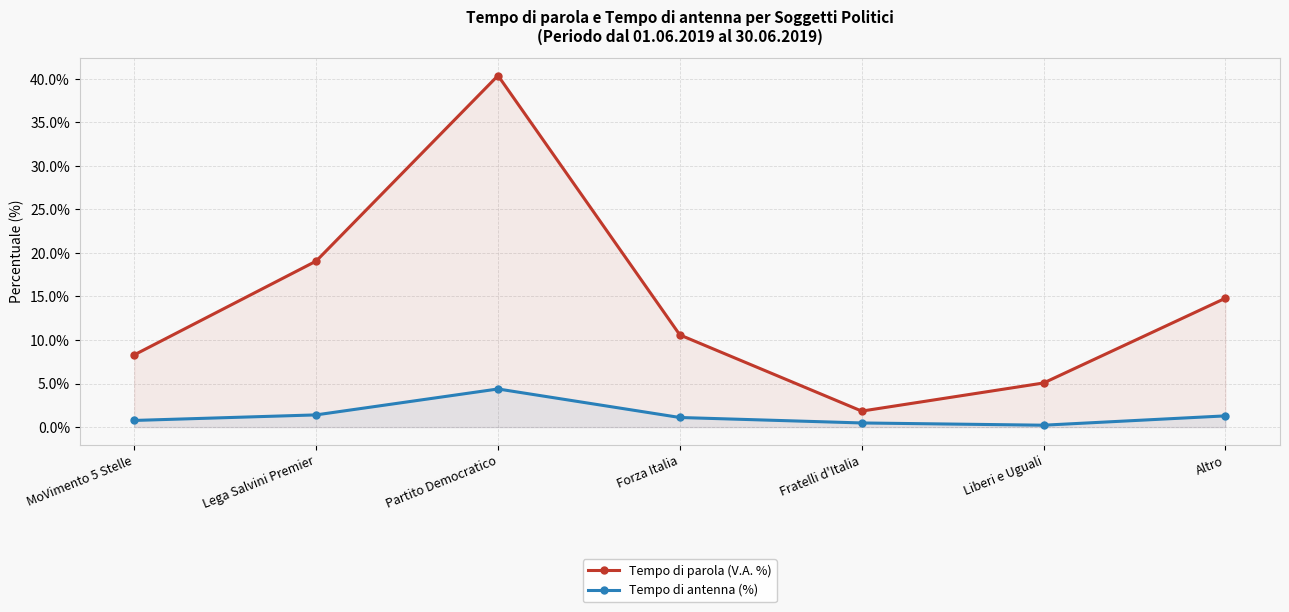

Reading right to left, list all the values displayed in this chart.

Tempo di parola (V.A. %): Altro=0.1	Liberi e Uguali=0.1	Fratelli d'Italia=0.0	Forza Italia=0.1	Partito Democratico=0.4	Lega Salvini Premier=0.2	MoVimento 5 Stelle=0.1
Tempo di antenna (%): Altro=0.0	Liberi e Uguali=0.0	Fratelli d'Italia=0.0	Forza Italia=0.0	Partito Democratico=0.0	Lega Salvini Premier=0.0	MoVimento 5 Stelle=0.0